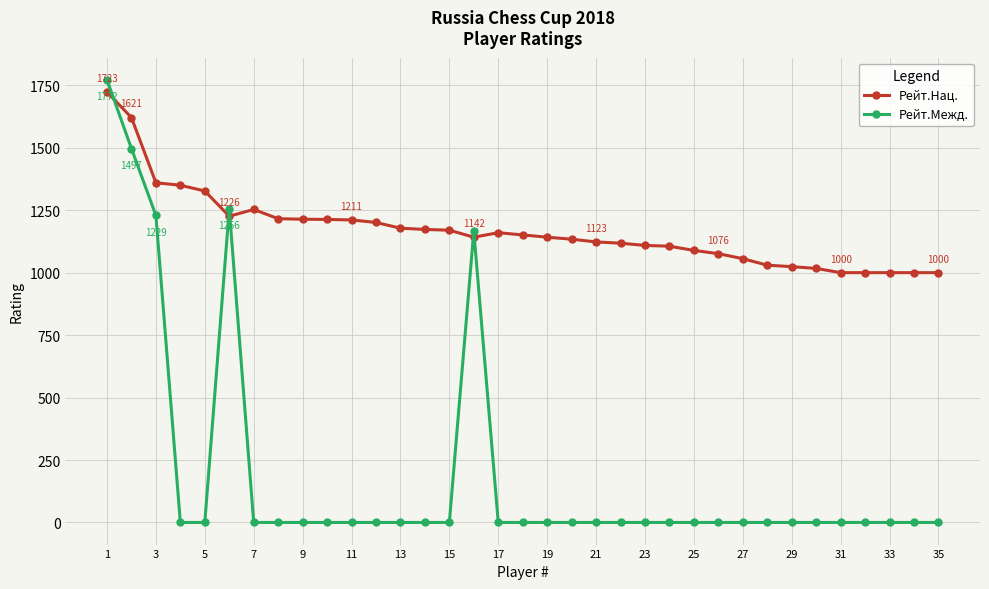

Does the chart have visible grid lines?

Yes